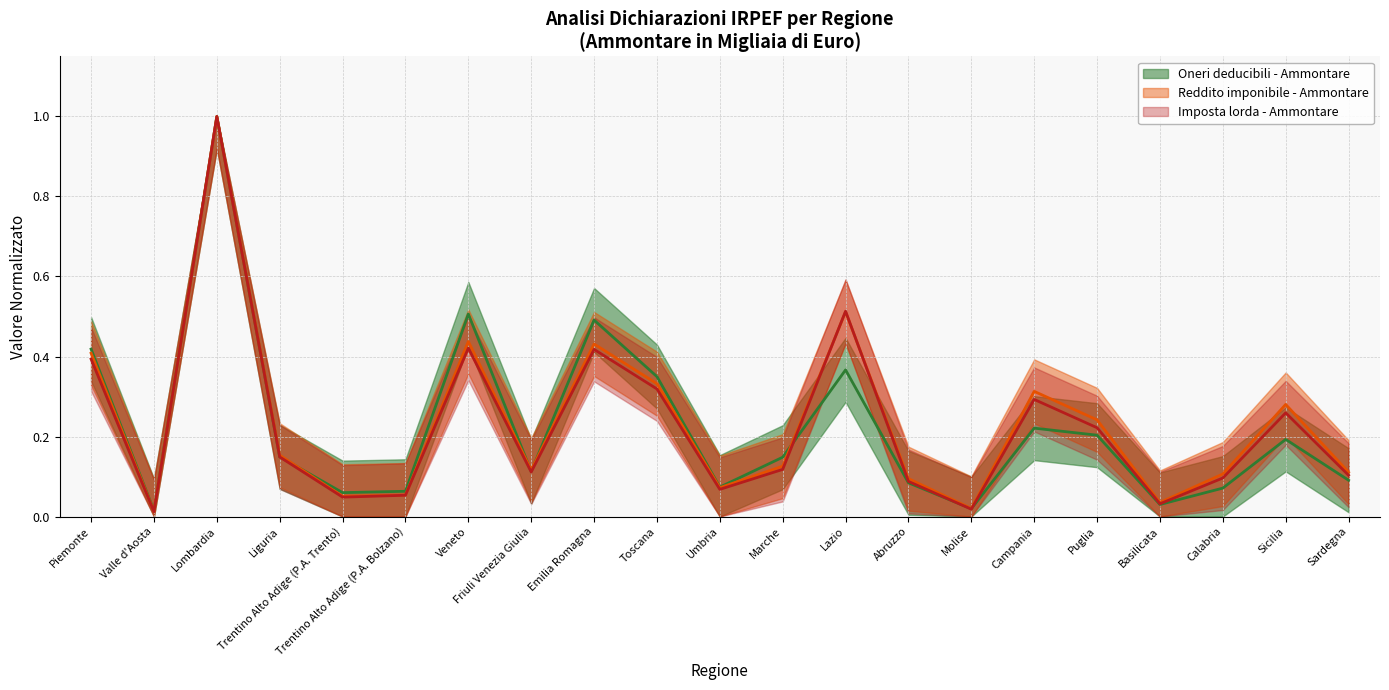

What are all the series names shown in the legend?

Oneri deducibili - Ammontare, Reddito imponibile - Ammontare, Imposta lorda - Ammontare